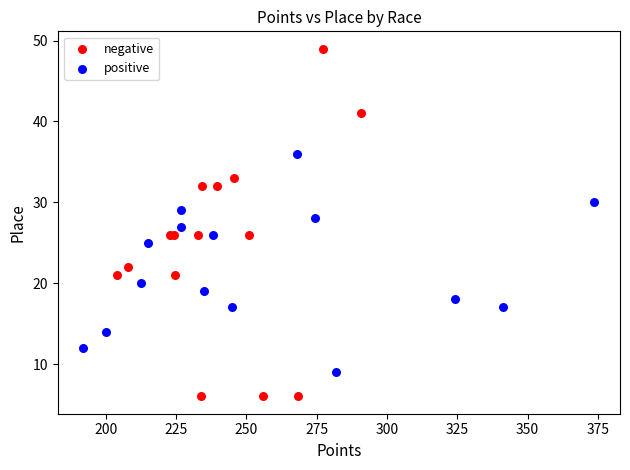

Which series reaches the minimum Y coordinate?

negative